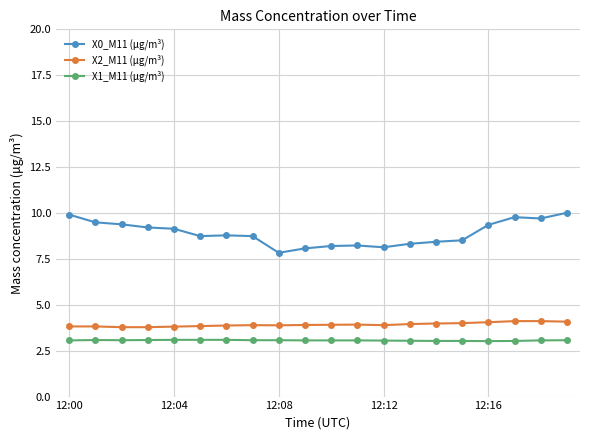

What is the highest value of the X0_M11 (μg/m³) series?

10.0